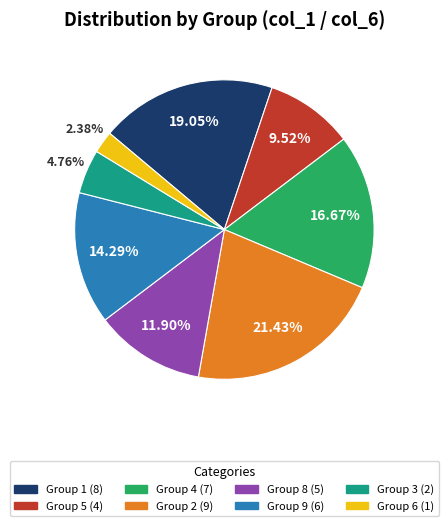

Is there a majority slice in this chart?

No